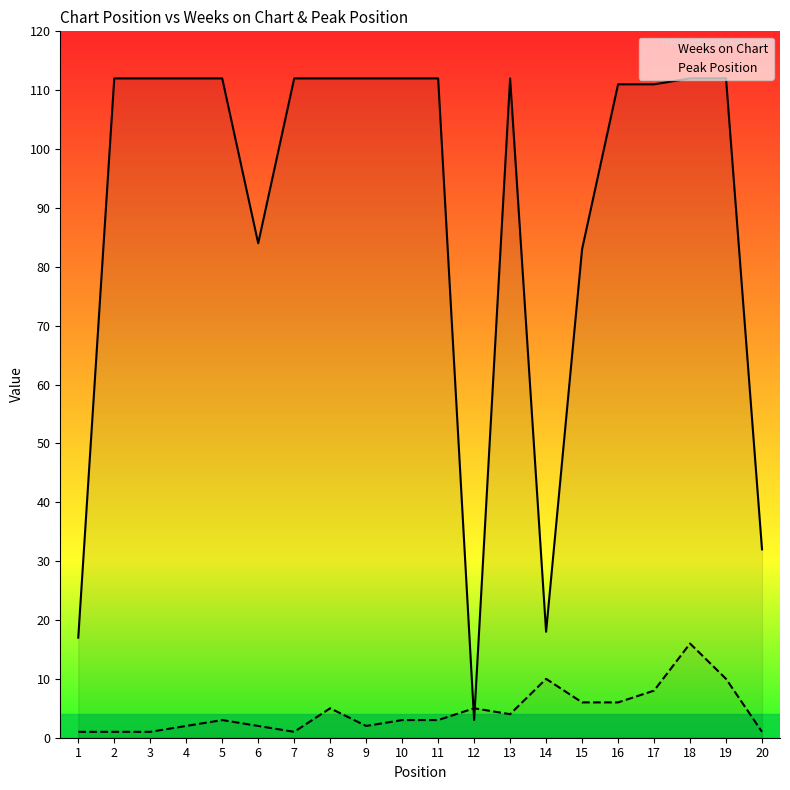

What are all the series names shown in the legend?

Weeks on Chart, Peak Position